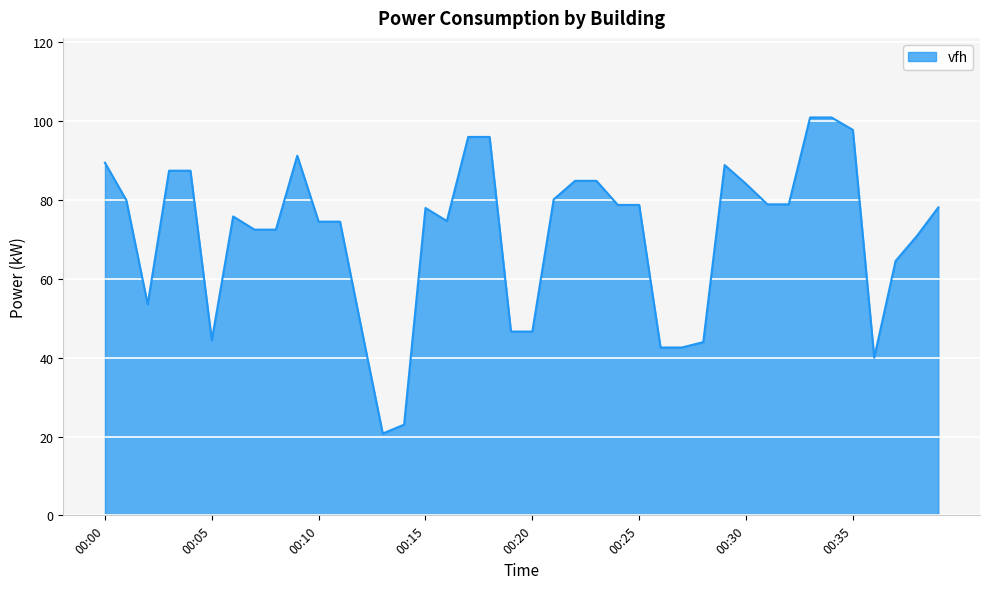

What is the difference between the maximum and minimum values?

80.2